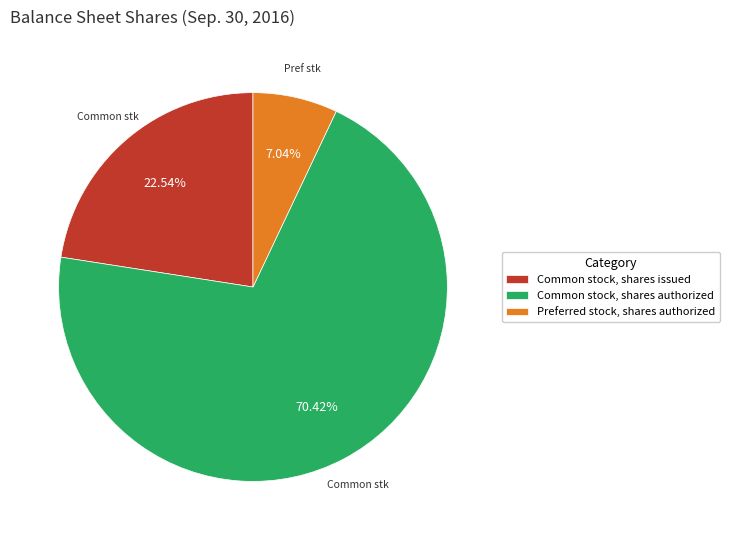

Rank the categories by value from highest to lowest.

Common stock, shares authorized, Common stock, shares issued, Preferred stock, shares authorized